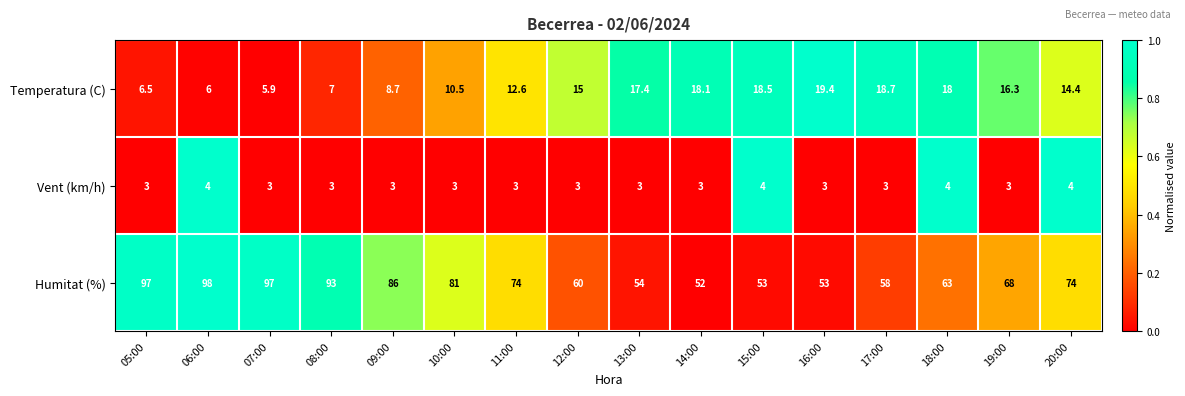

Which series has the largest total across all categories?

Humitat (%)